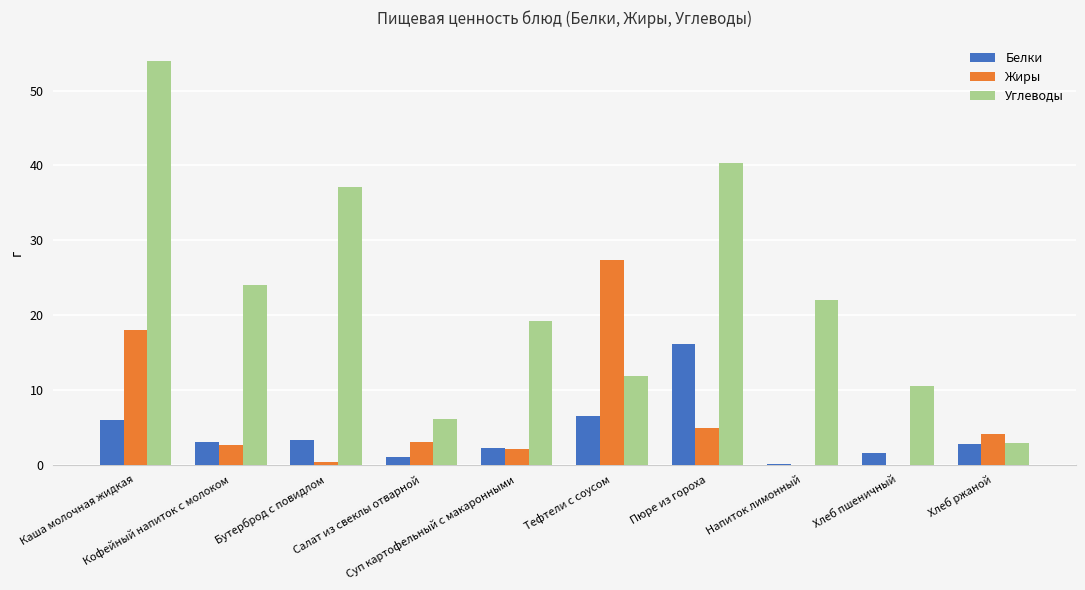

At which label does Жиры first exceed 2?

Каша молочная жидкая